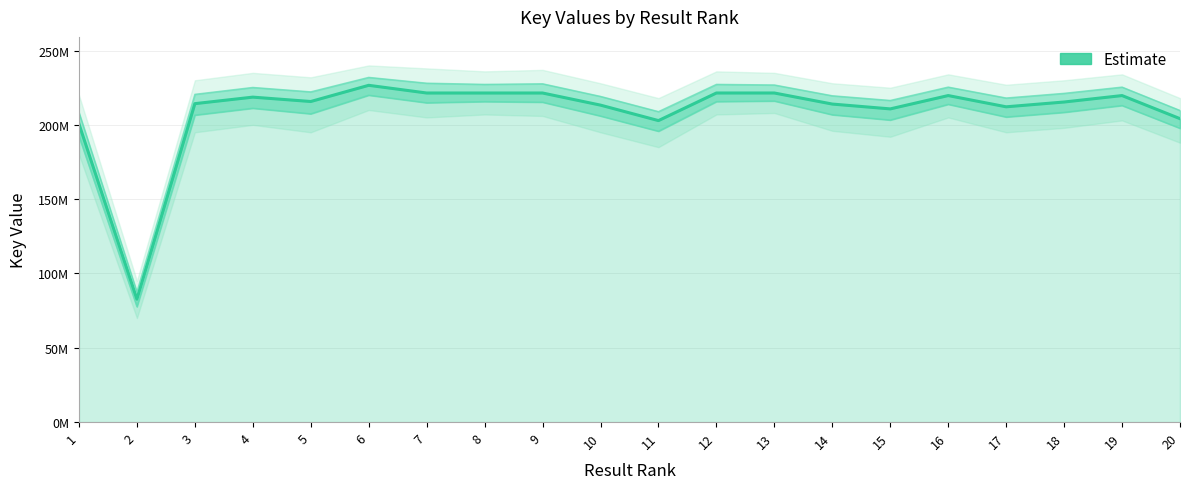

At which label does the data first exceed 215719916?

4